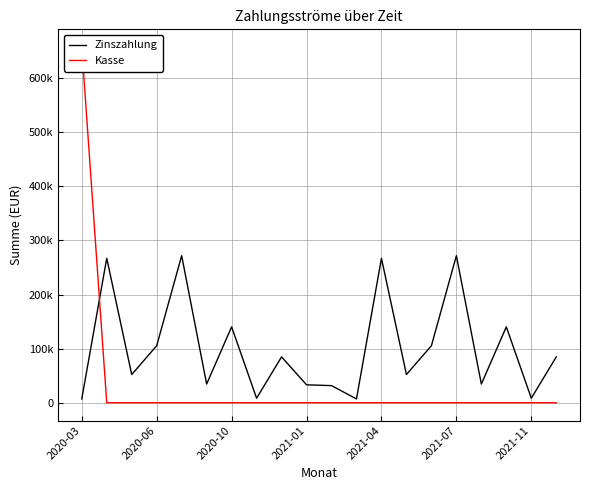

At how many categories does at least one series exceed 423222?

1